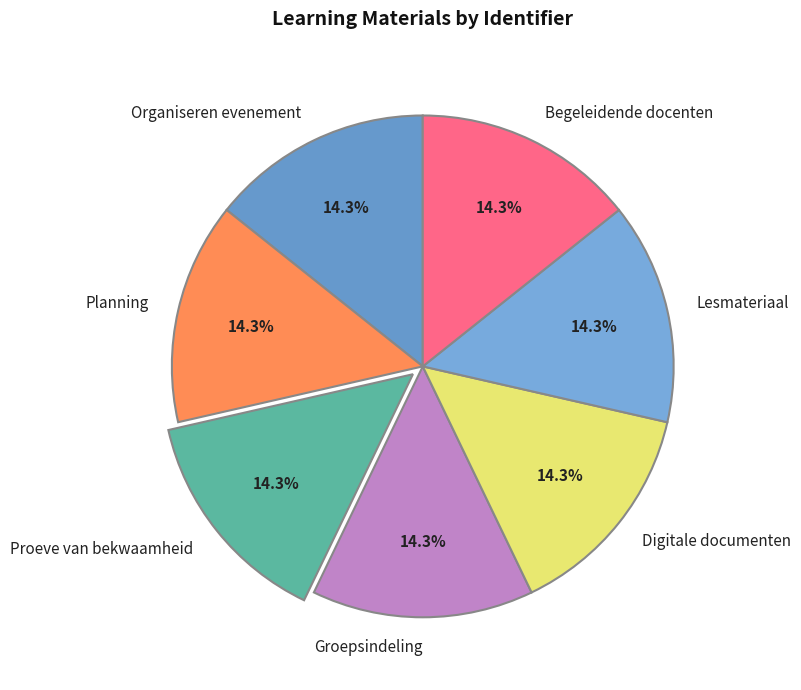

To the nearest percent, what is the average slice percentage?

14%